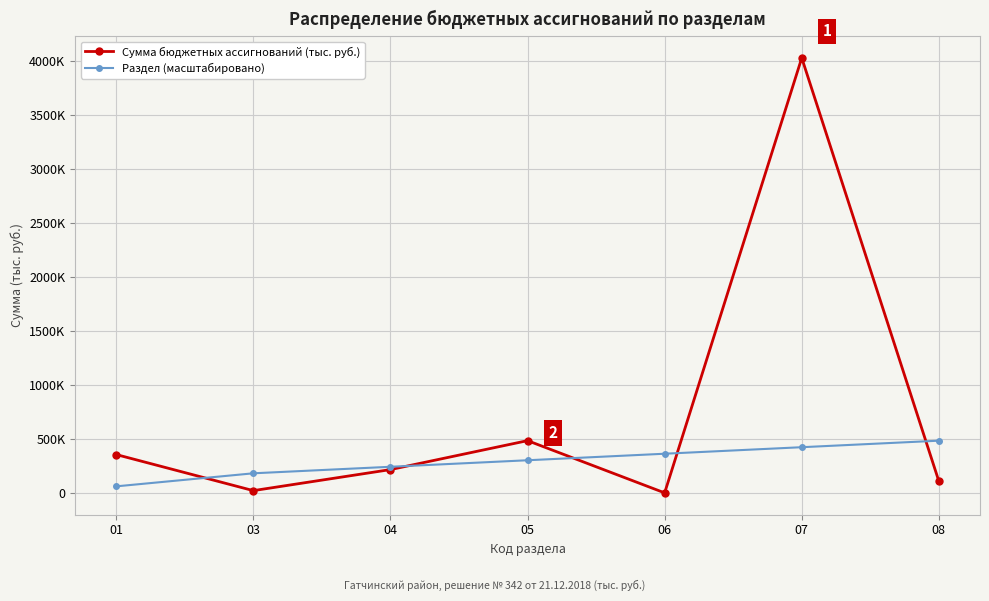

At 04, list the series in order from smallest to largest.

Сумма бюджетных ассигнований (тыс. руб.), Раздел (масштабировано)